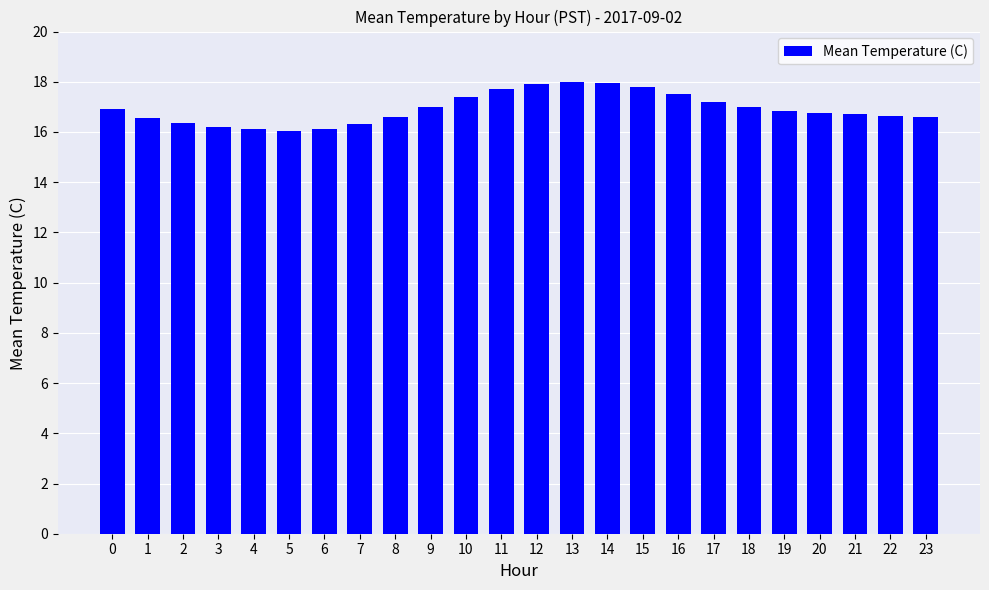

What is the sum of the values at 23 and 3?

32.8